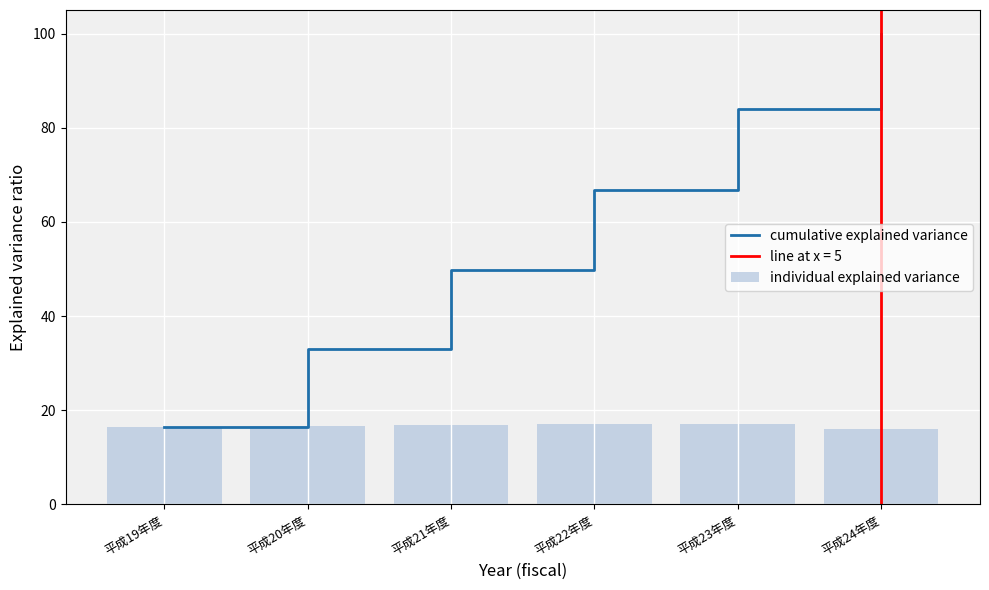

Which category has the highest value across all series?

平成24年度